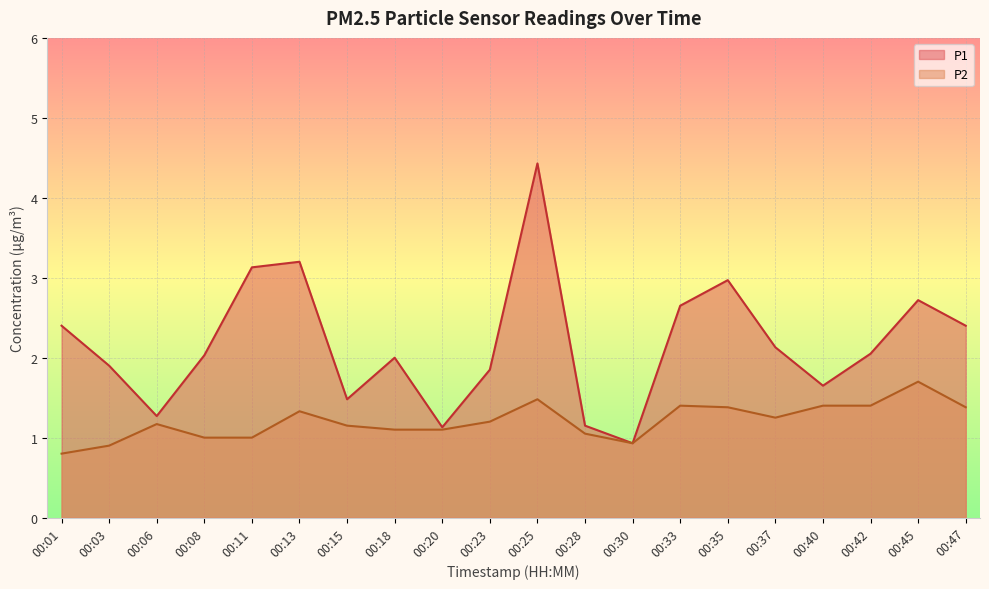

True or false: P2 and P1 intersect in this chart.

False